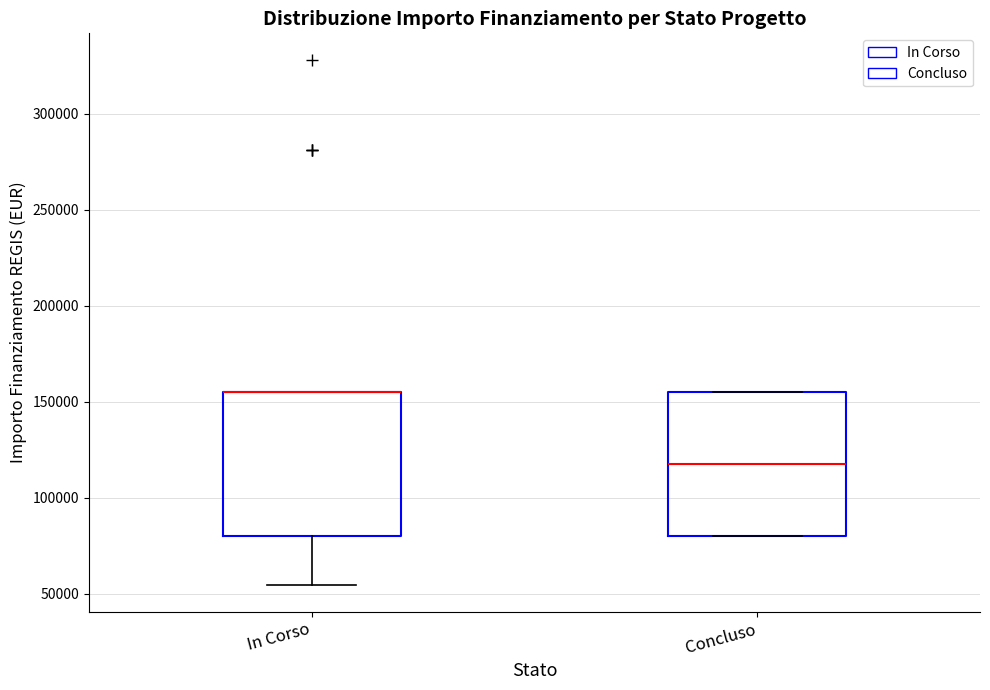

Where does the median line of the box for Concluso sit on the y-axis? The values are not printed on the chart, so give them approximately, as read against the axis.

120000